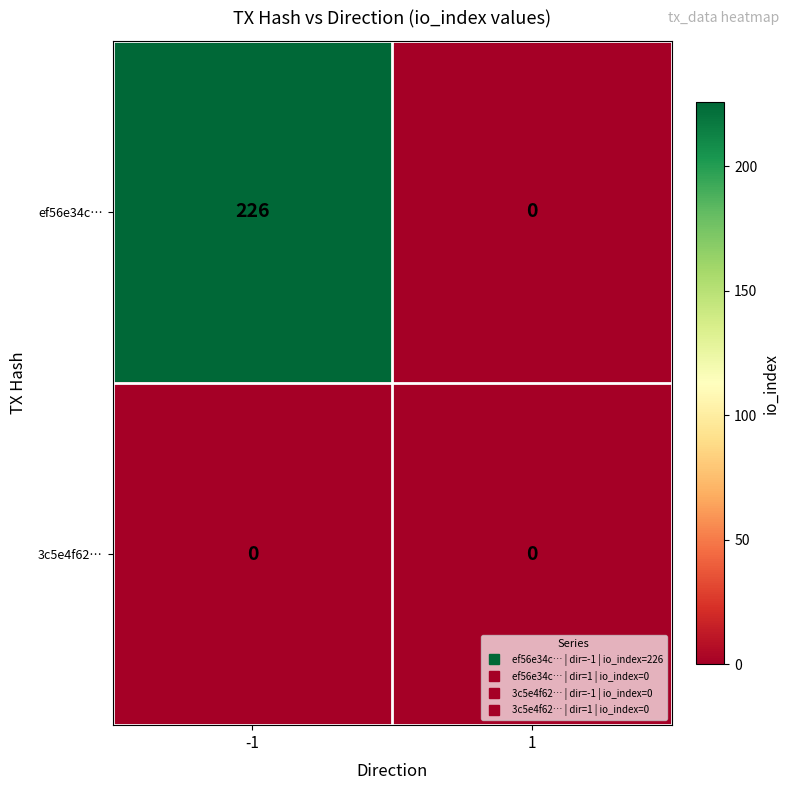

List the labels in order of ef56e34c… value, smallest first.

1, -1